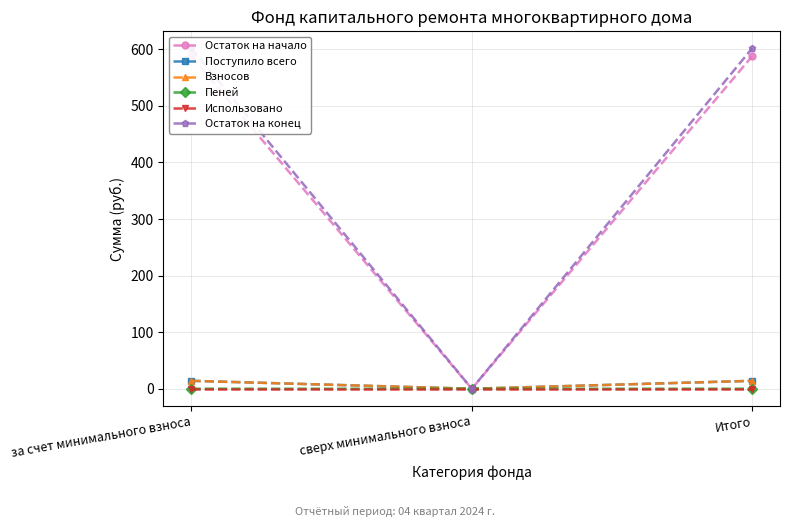

Reading left to right, list all the values displayed in this chart.

Остаток на начало: за счет минимального взноса=587.8	сверх минимального взноса=0.0	Итого=587.8
Поступило всего: за счет минимального взноса=14.0	сверх минимального взноса=0.0	Итого=14.0
Взносов: за счет минимального взноса=14.0	сверх минимального взноса=0.0	Итого=14.0
Пеней: за счет минимального взноса=0.0	сверх минимального взноса=0.0	Итого=0.0
Использовано: за счет минимального взноса=0.0	сверх минимального взноса=0.0	Итого=0.0
Остаток на конец: за счет минимального взноса=601.8	сверх минимального взноса=0.0	Итого=601.8